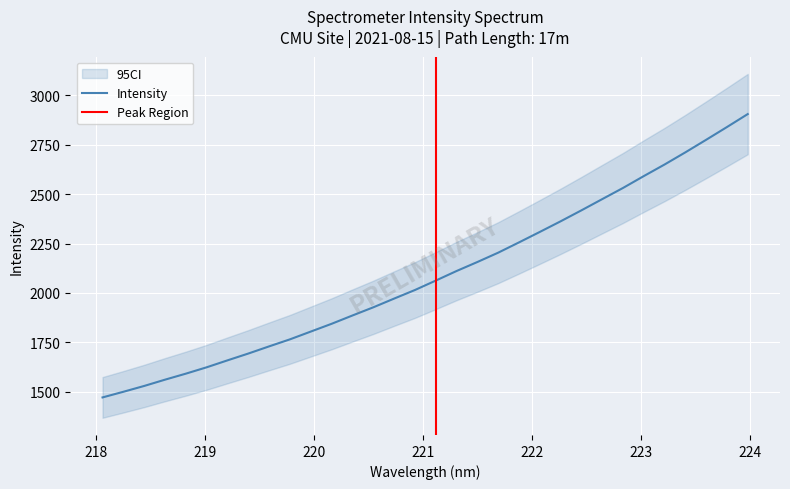

Rank the categories by value from lowest to highest.

218.0596, 218.2508, 218.442, 218.6332, 218.8244, 219.0156, 219.2067, 219.3979, 219.589, 219.7801, 219.9712, 220.1623, 220.3533, 220.5444, 220.7354, 220.9264, 221.1174, 221.3083, 221.4993, 221.6902, 221.8812, 222.0721, 222.263, 222.4538, 222.6447, 222.8355, 223.0264, 223.2172, 223.408, 223.5987, 223.7895, 223.9802